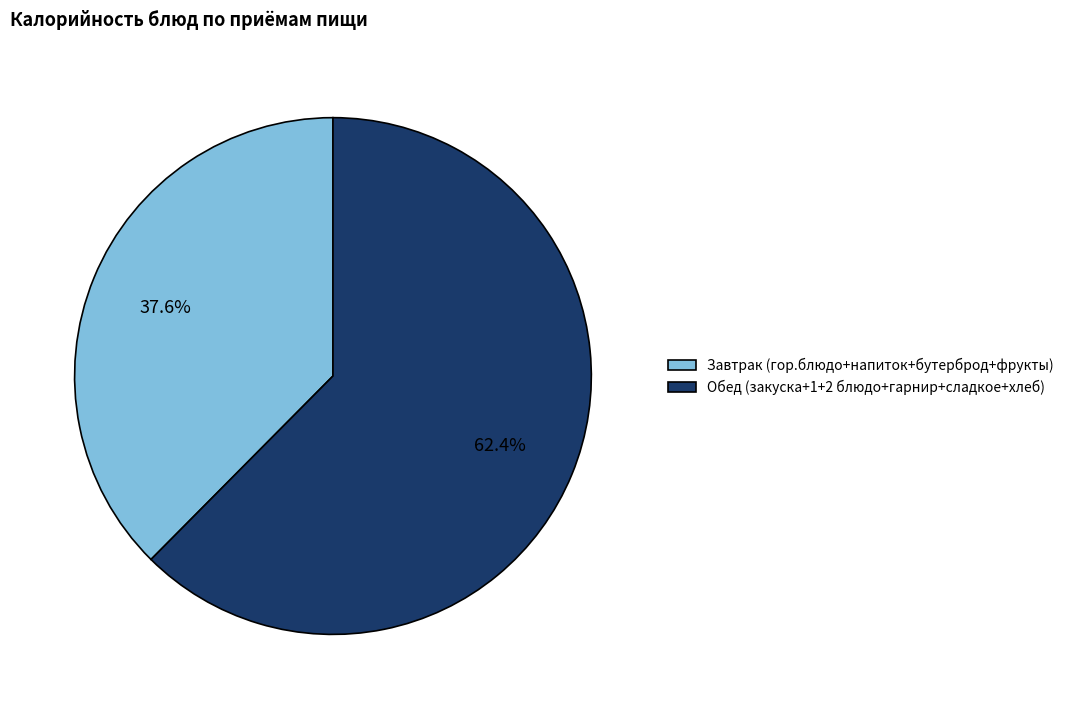

What is the largest slice in the pie chart?

Обед (закуска+1+2 блюдо+гарнир+сладкое+хлеб)